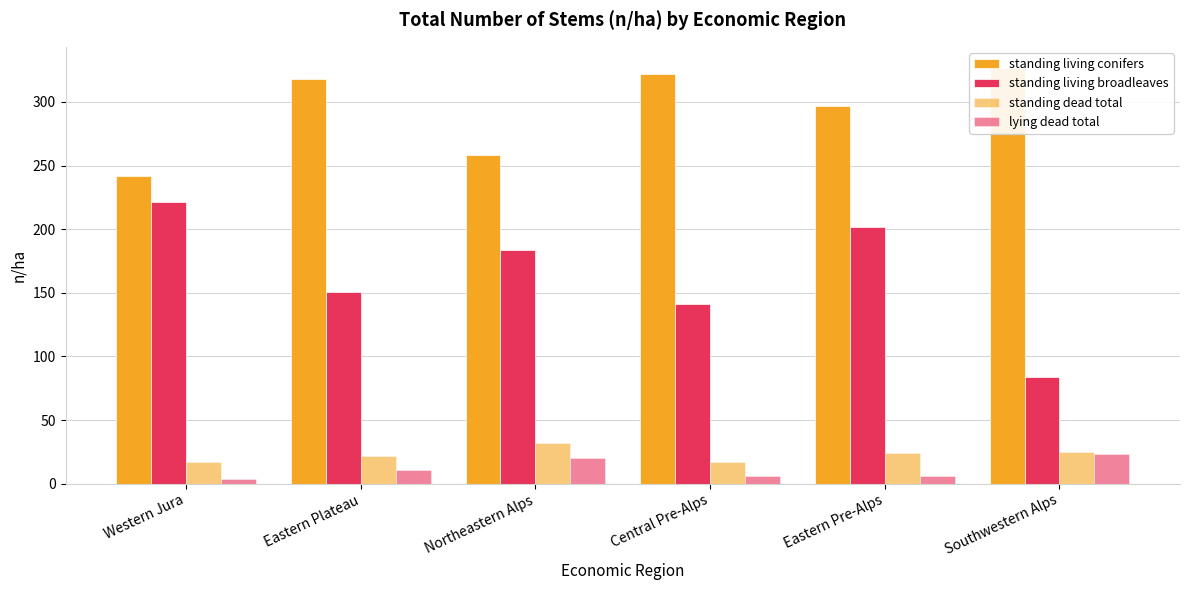

How many distinct data groups are displayed?

4